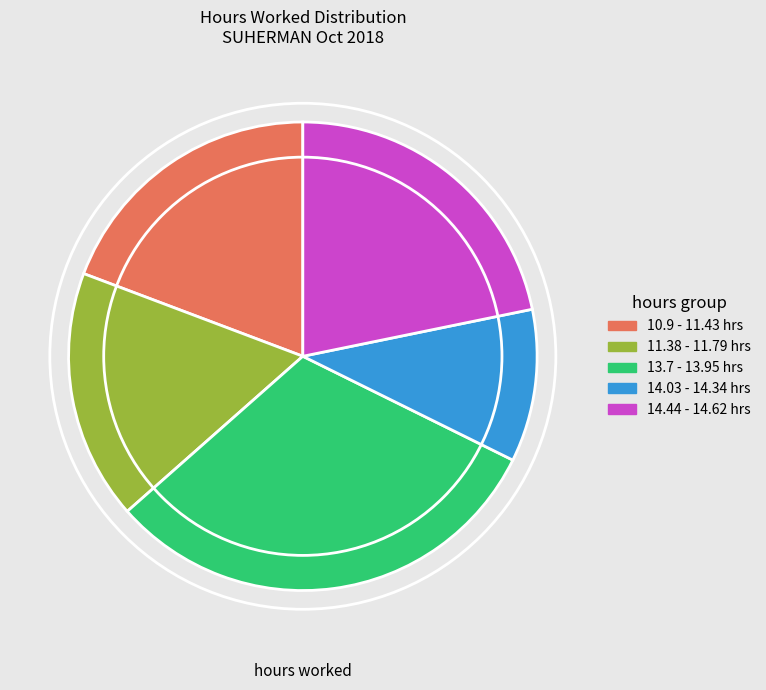

Which has a higher value, 11.38 - 11.79 hrs or 10.9 - 11.43 hrs?

10.9 - 11.43 hrs